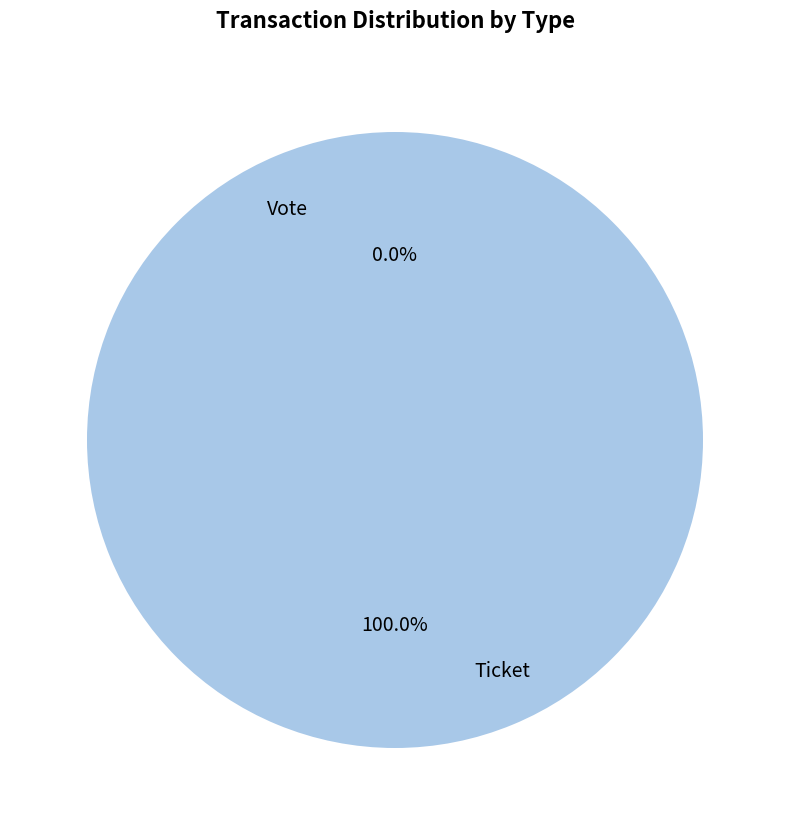

Do Ticket and Vote together represent more than half of the pie?

Yes